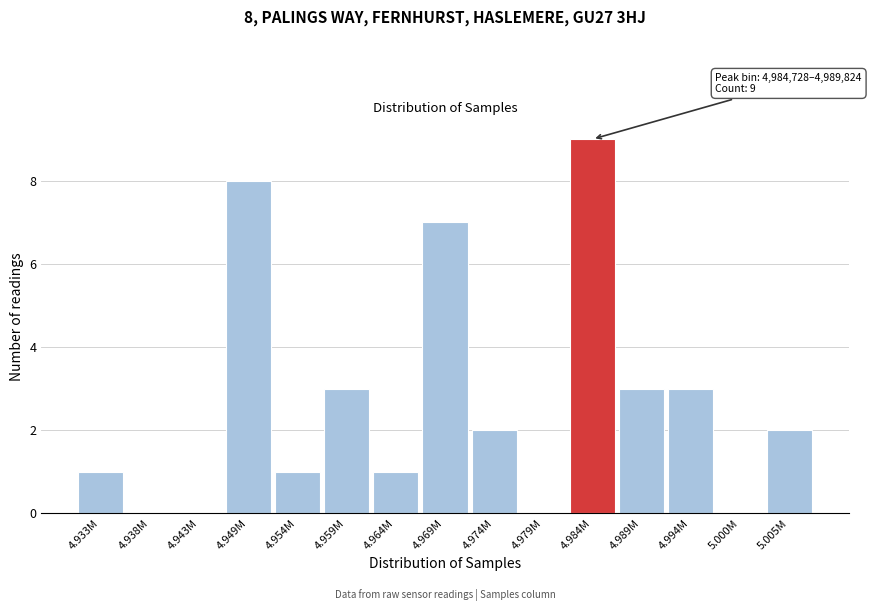

Reading left to right, list all the values displayed in this chart.

4.933M=1	4.938M=0	4.943M=0	4.949M=8	4.954M=1	4.959M=3	4.964M=1	4.969M=7	4.974M=2	4.979M=0	4.984M=9	4.989M=3	4.994M=3	5.000M=0	5.005M=2